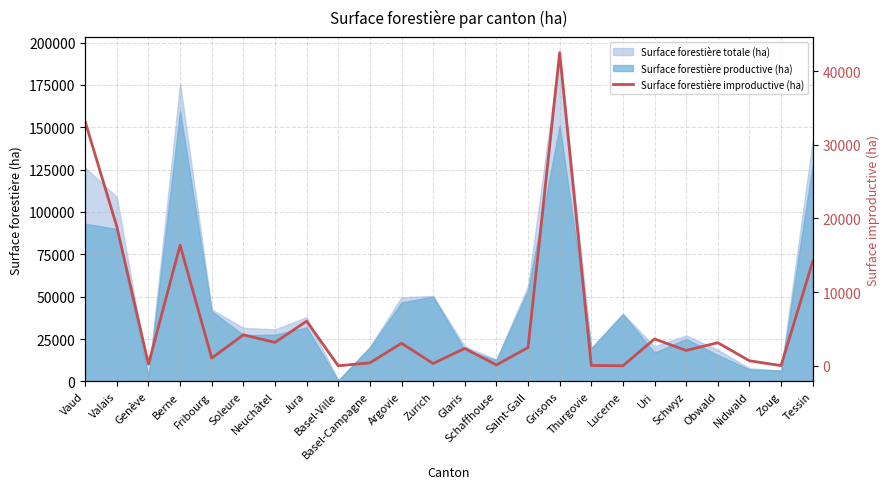

Does the chart have visible grid lines?

Yes